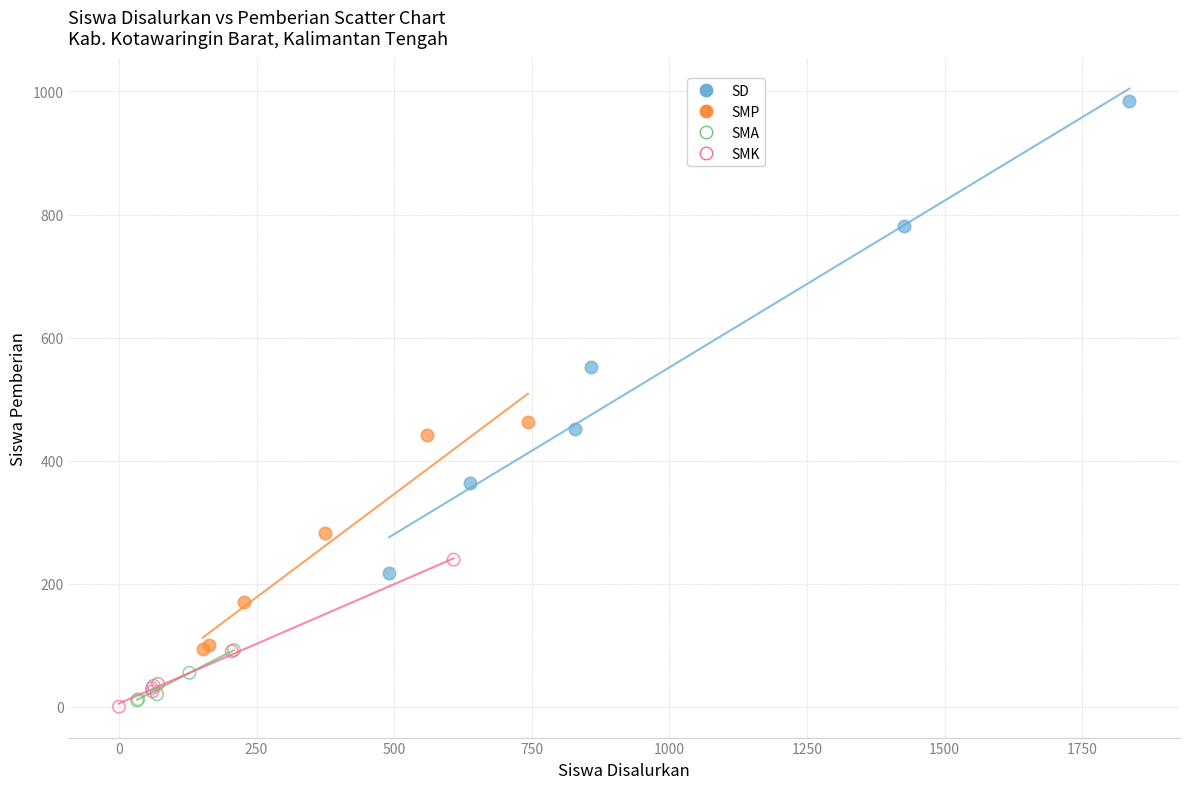

Which series contains the highest Y value?

SD